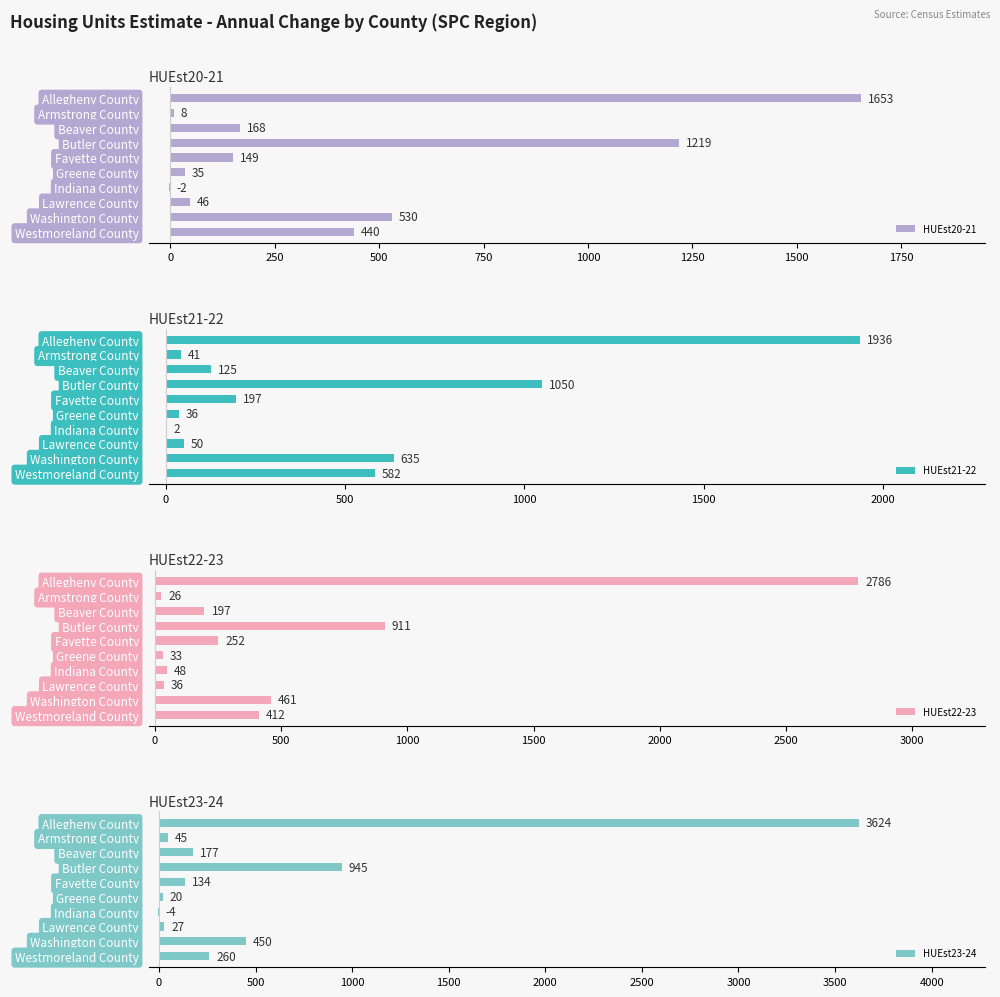

The HUEst20-21 series shows 1653 at Allegheny County. True or false?

True